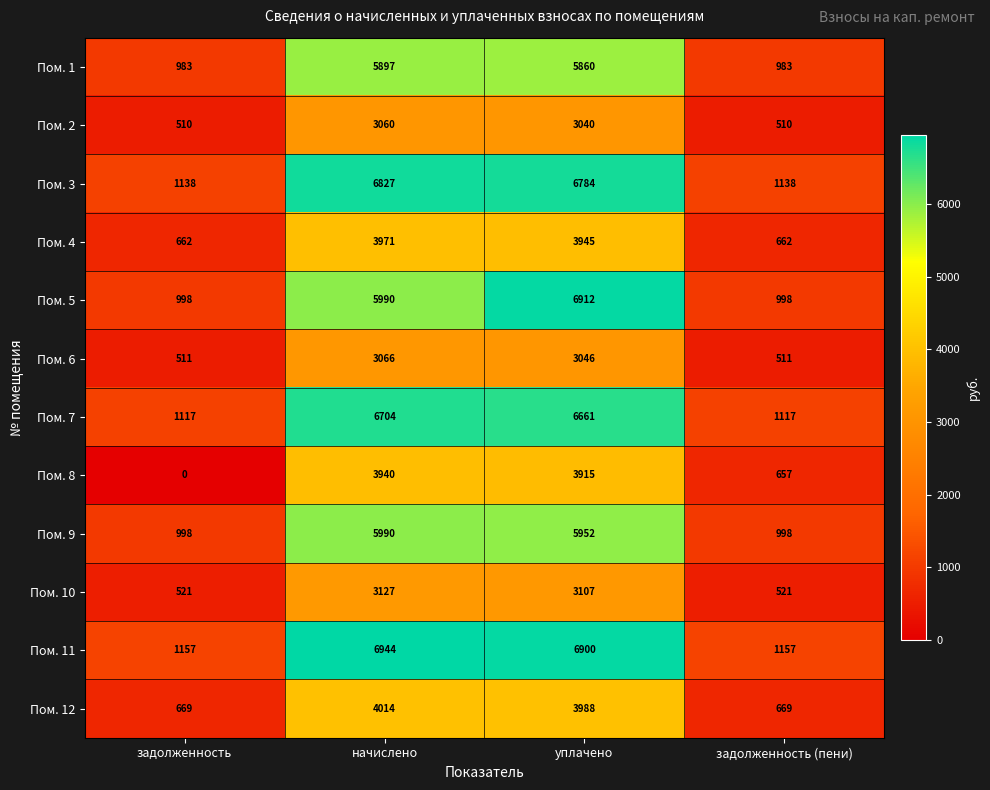

How many data points in Пом. 1 are less than 5860?

2